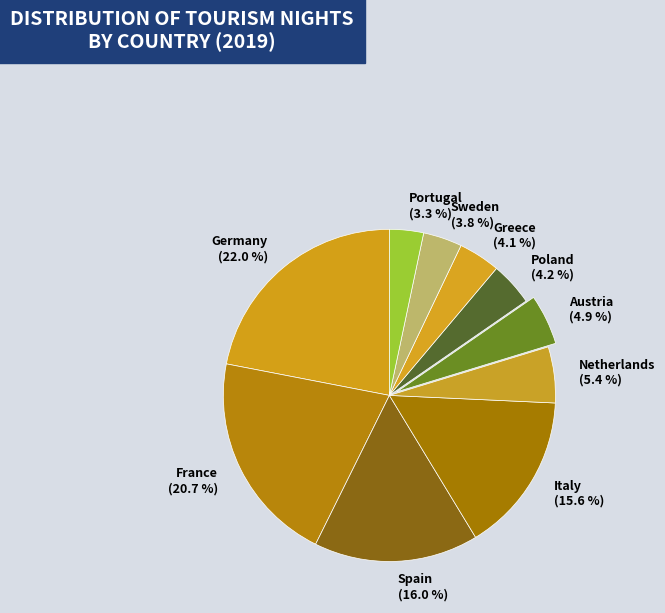

How many segments does this pie chart have?

10